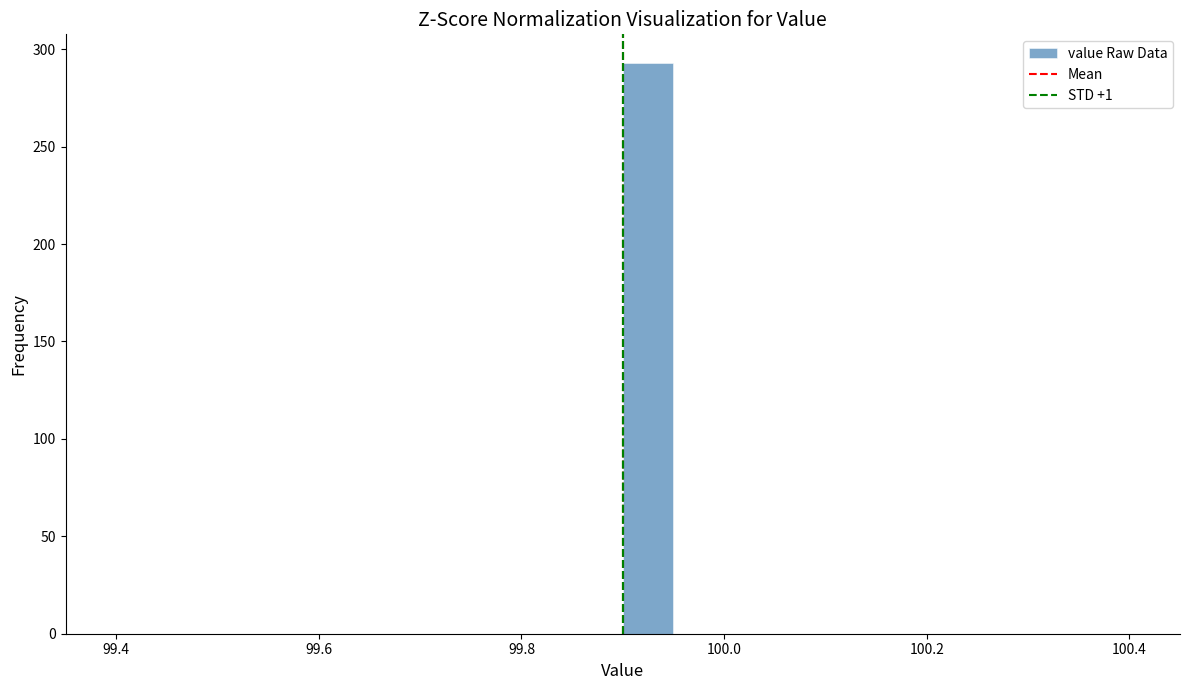

Read against the x-axis, roughly where is the centre of the tallest bar?

99.92